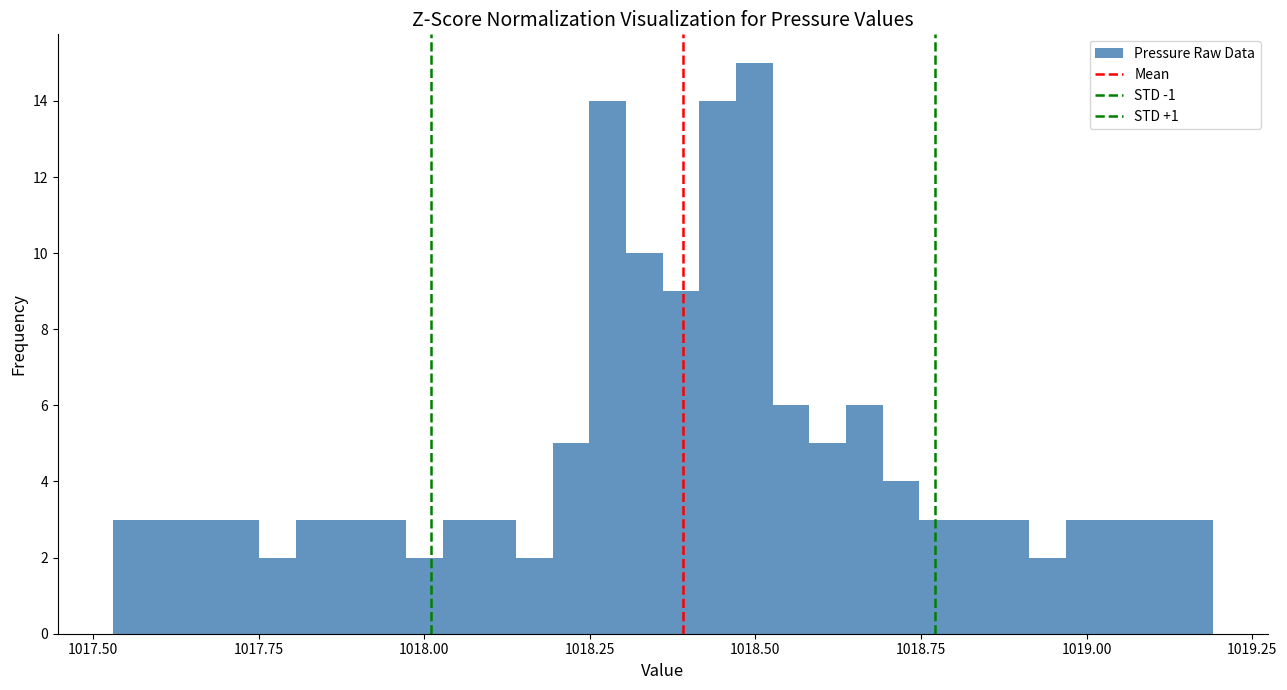

Read against the x-axis, roughly where is the centre of the tallest bar?

1018.50